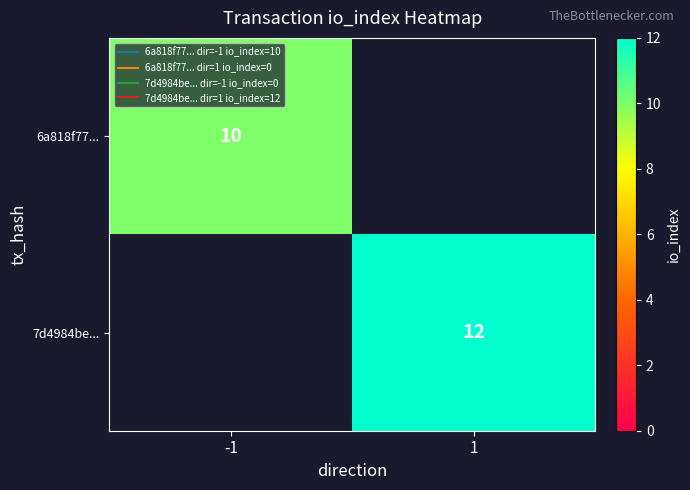

How many distinct data groups are displayed?

2